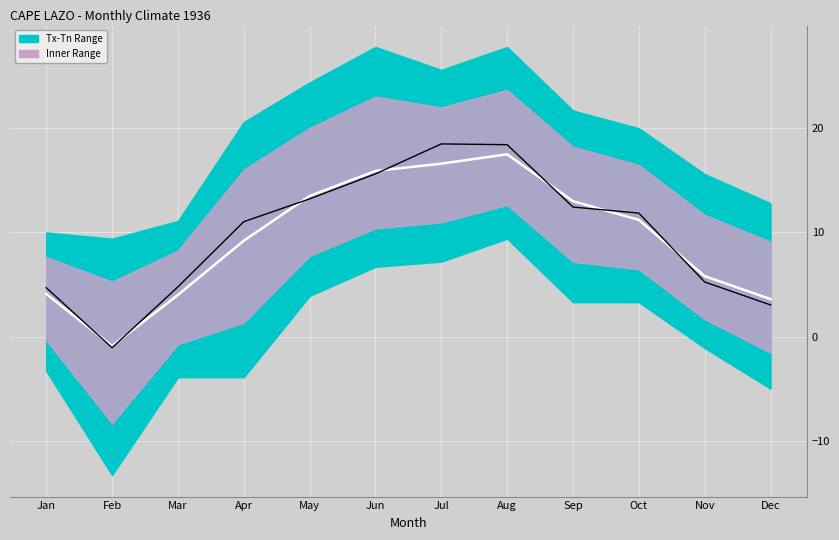

How many data points in Tm (mean) are above 11?

6